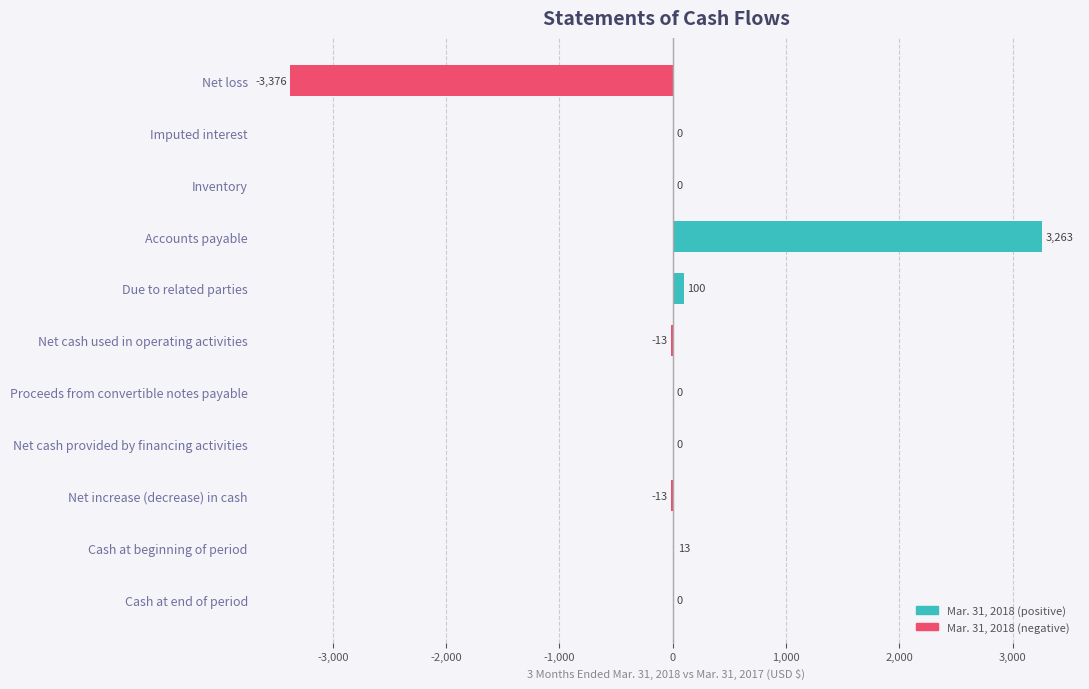

What is the sum of all values?

-26